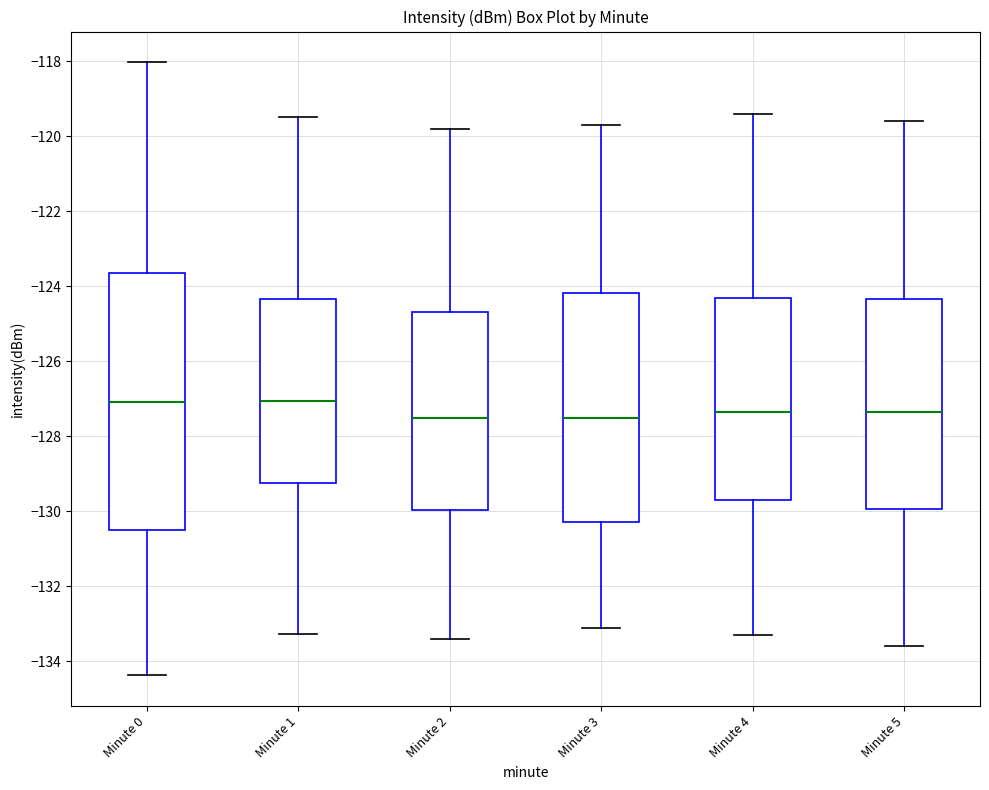

Comparing the boxes themselves (not the whiskers), which one is the tallest?

Minute 0